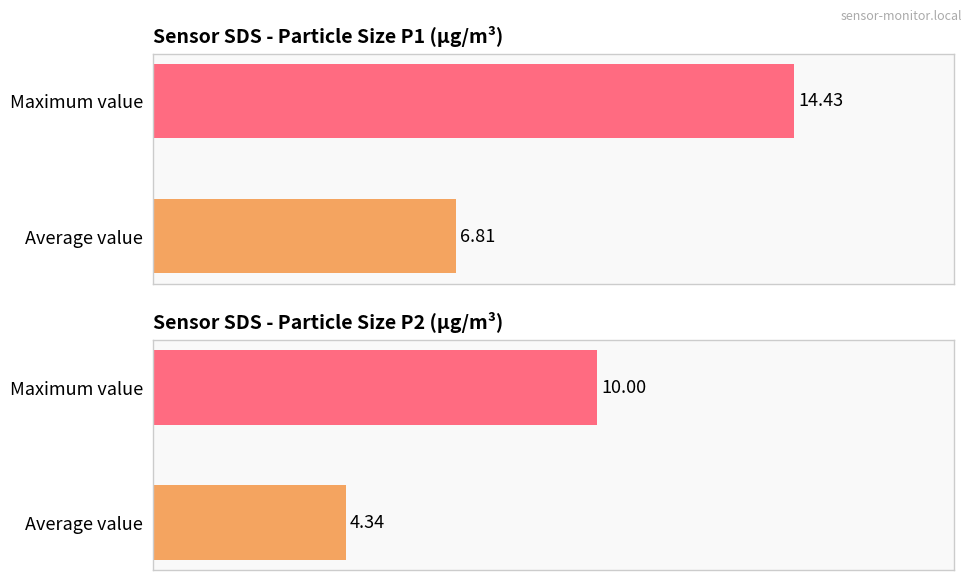

What is the difference between the maximum and minimum values in the SDS_P2 series?

5.7